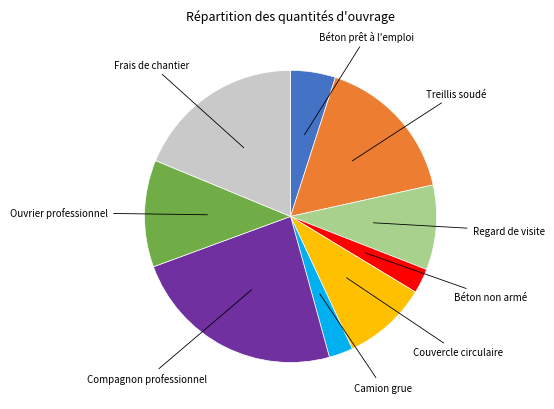

Is there any slice that represents more than half of the pie?

No